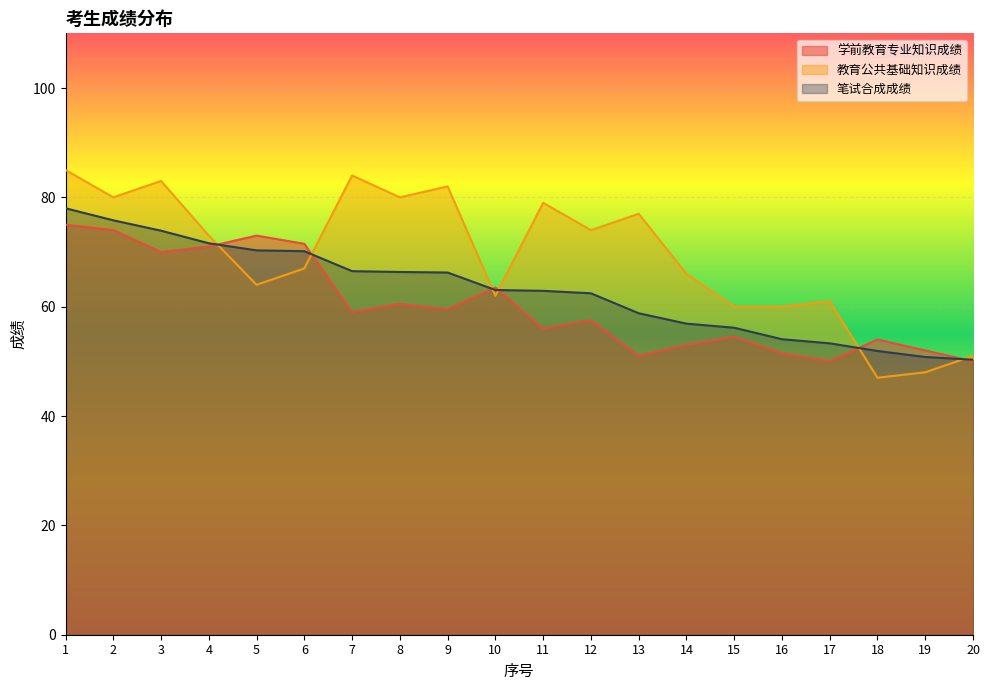

Which series has the largest total across all categories?

教育公共基础知识成绩